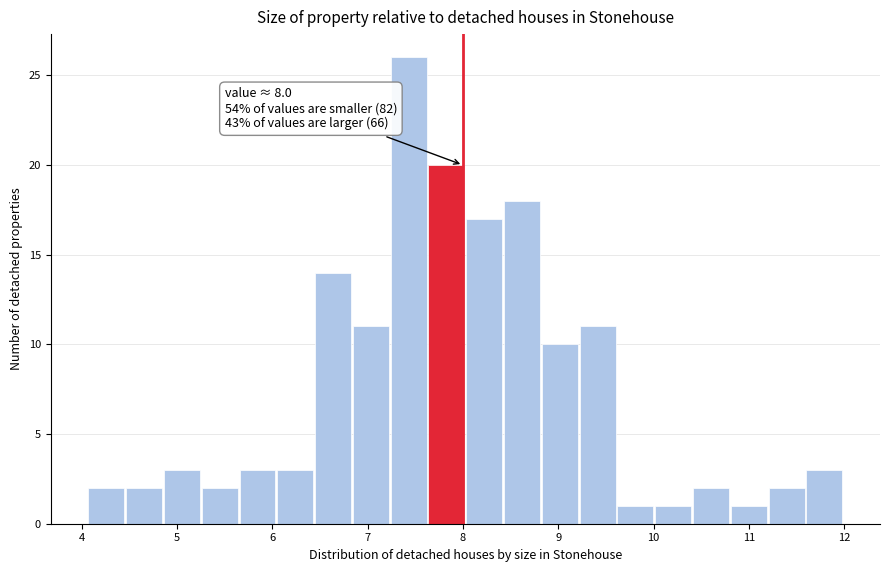

Around what value on the x-axis is the tallest bar? Give the approximate position of its centre, as read against the axis.

7.4